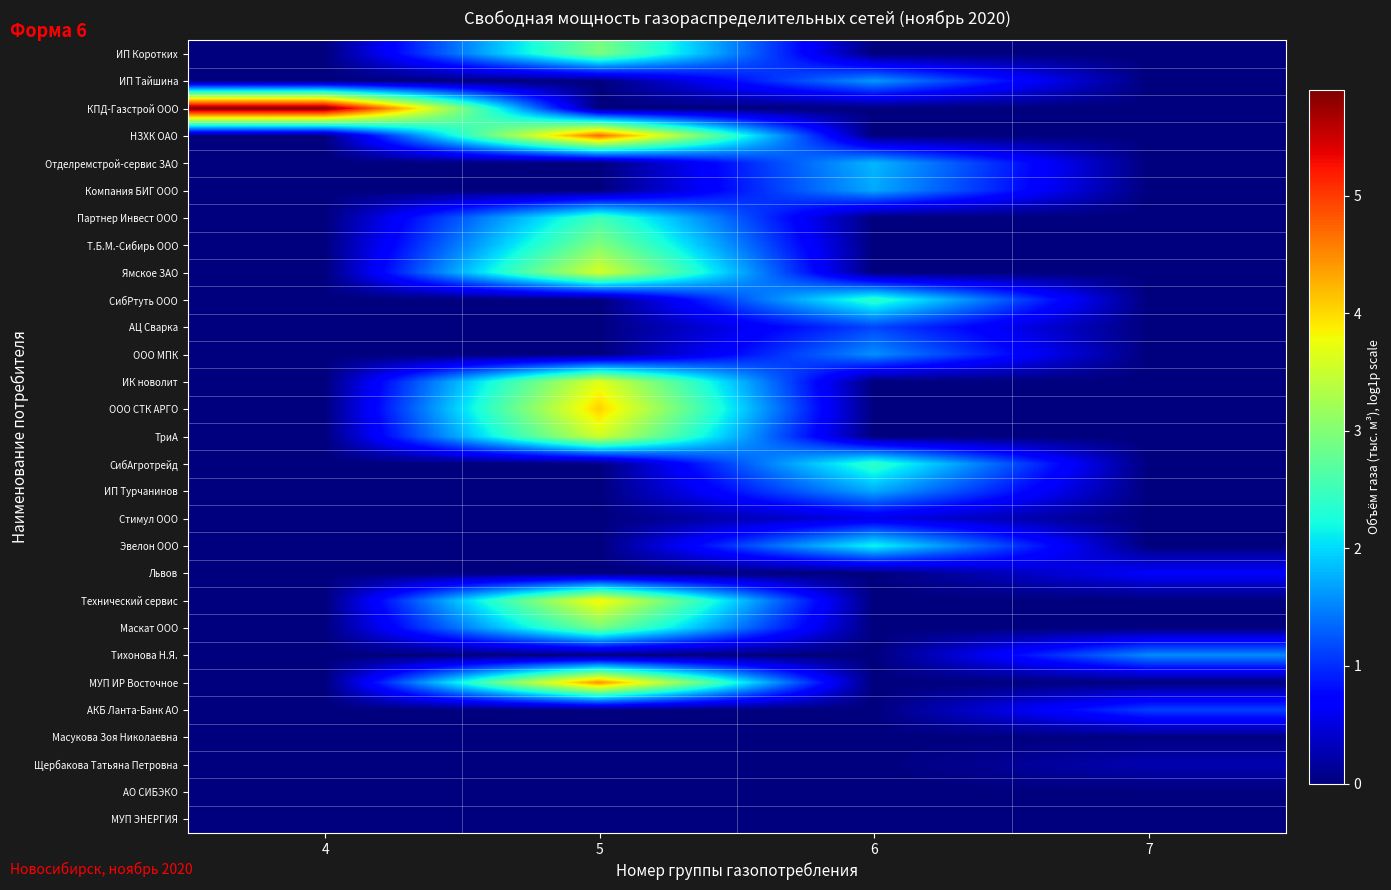

What is the total value across all series at 4?

5.9